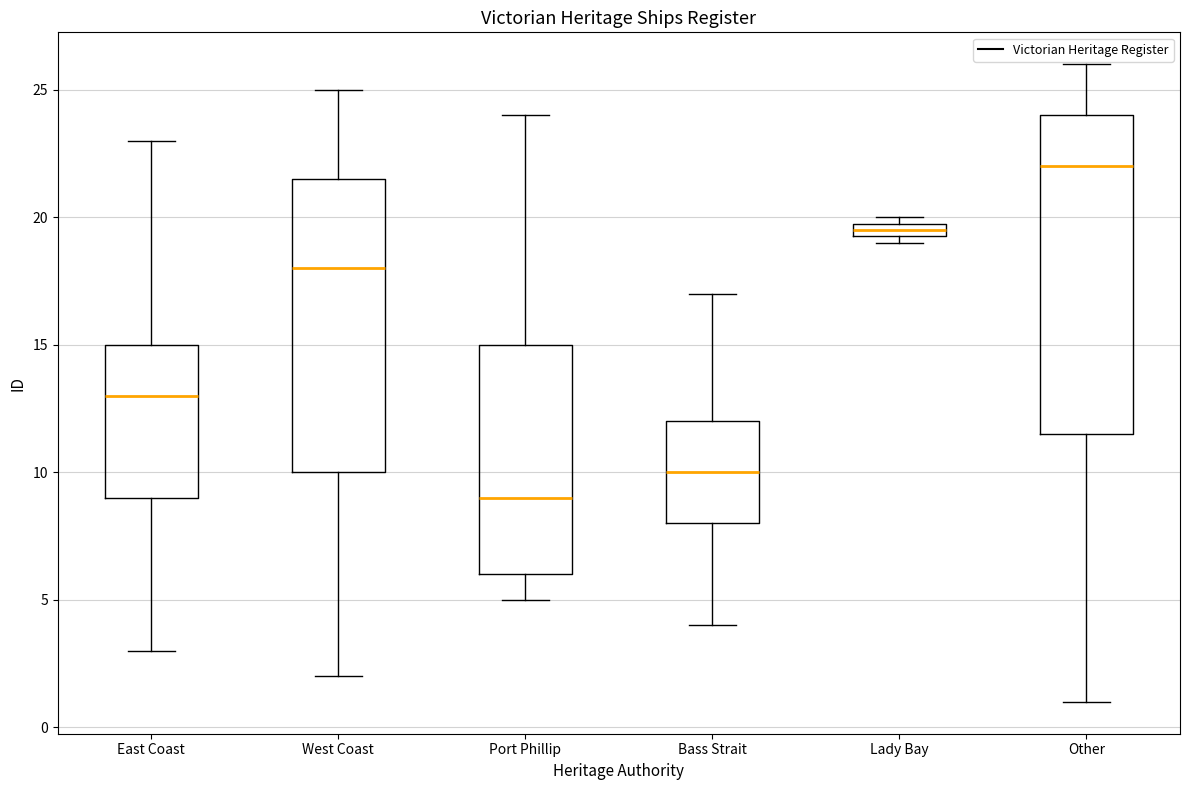

Which box's median line is the highest?

Other